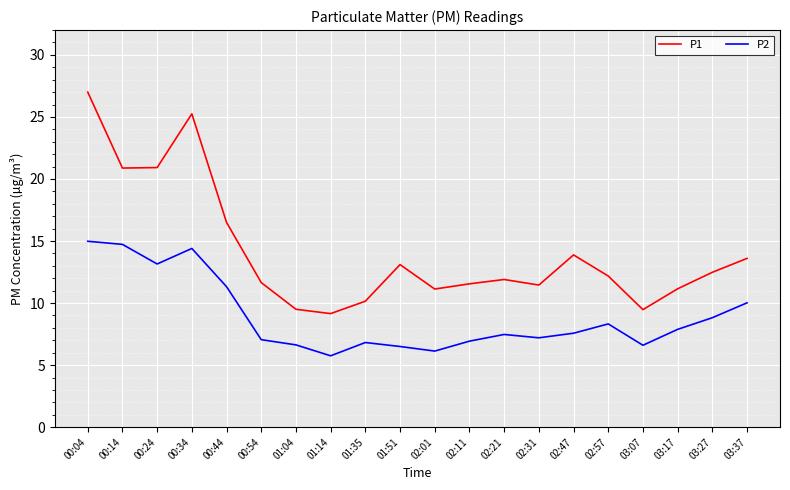

Is the value of P1 at 00:44 greater than the value of P2 at 02:57?

Yes